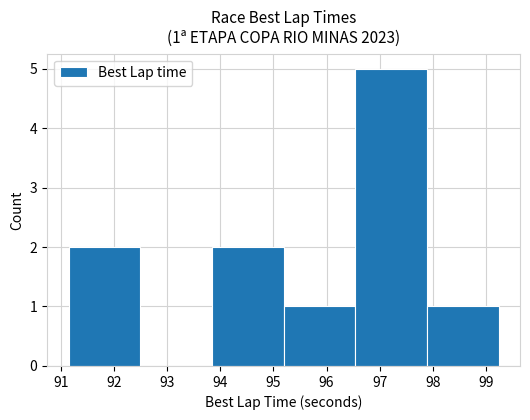

Over which range of the x-axis is the bar tallest?

96.5 to 97.9